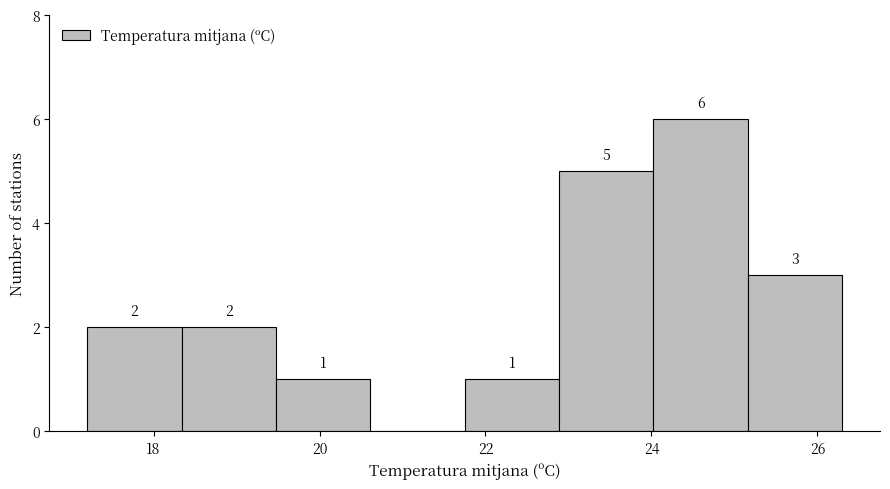

Over which range of the x-axis is the bar tallest?

24.0 to 25.2